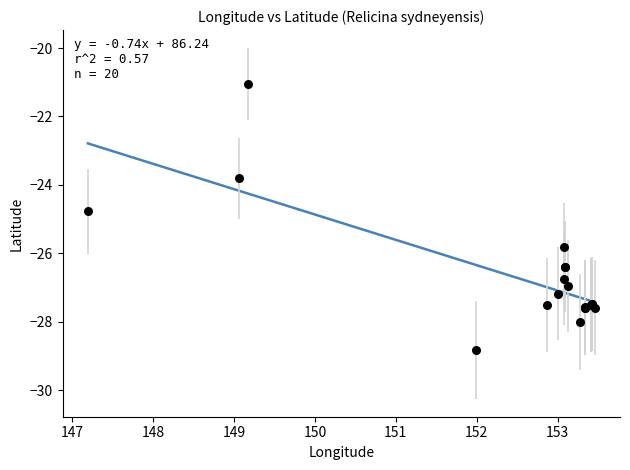

What Y value in the scatter plot is closest to -24?

-23.8